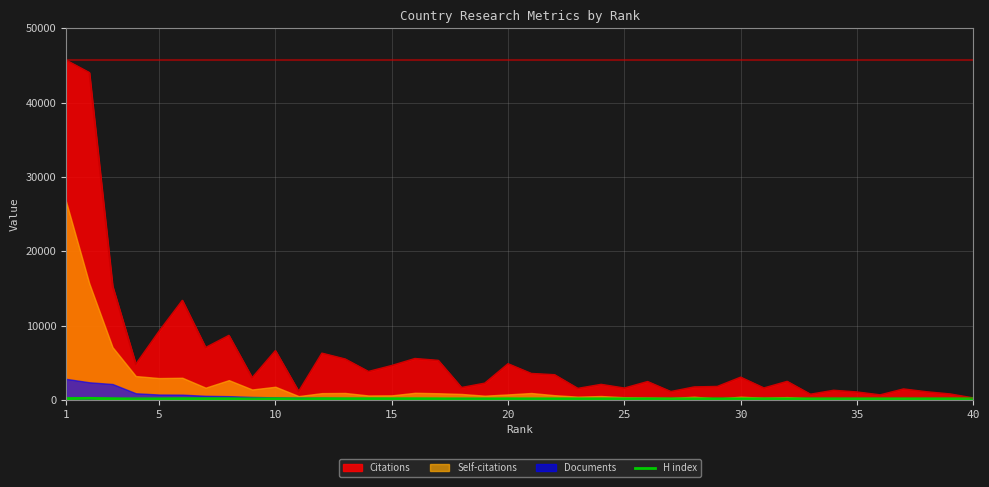

How many interior local peaks (higher than both neighbors) does the data have?

13